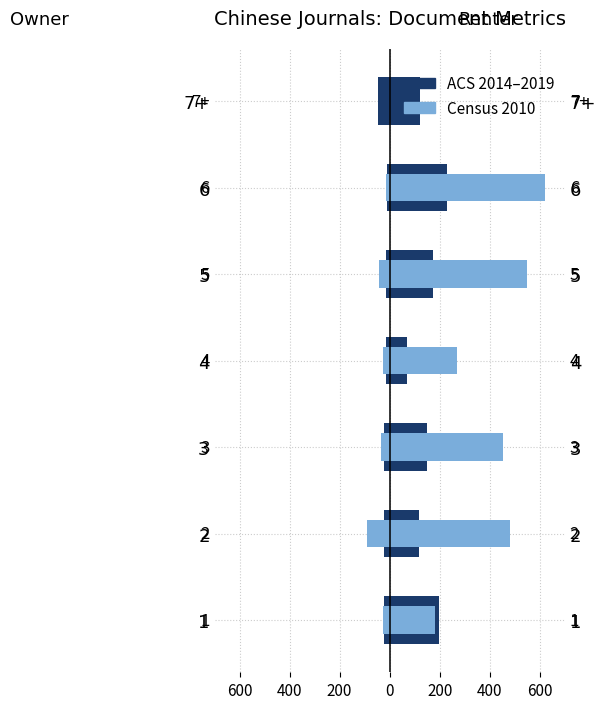

How many groups of bars are there?

7